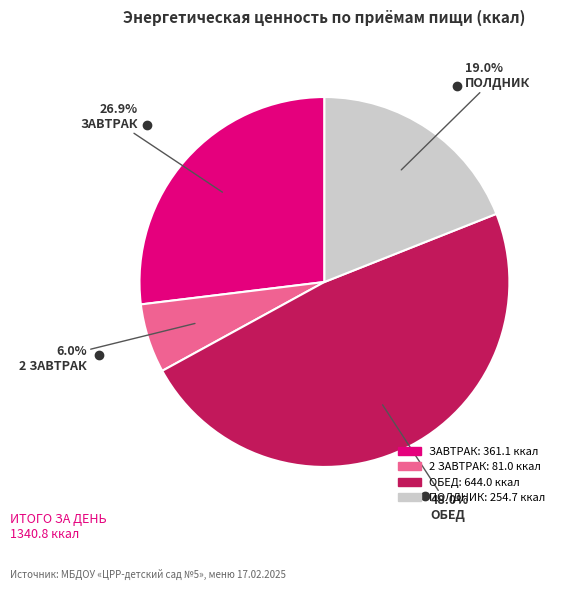

How many segments does this pie chart have?

4